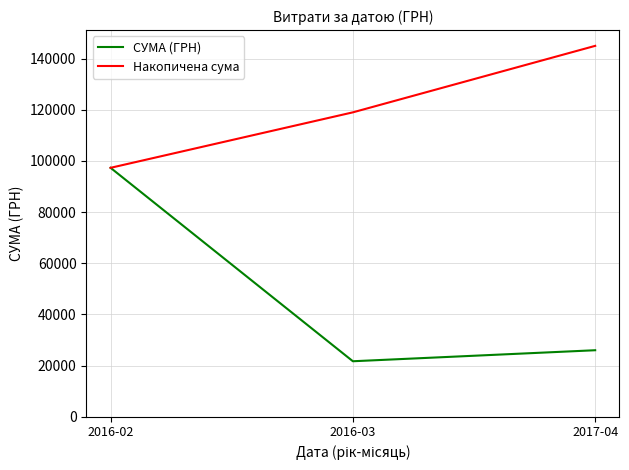

The СУМА (ГРН) series shows 36775.1 at 2016-03. True or false?

False